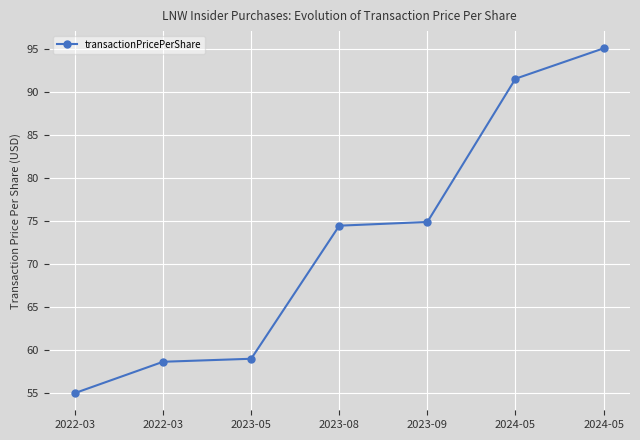

Between 2023-09 and 2023-08, which is larger?

2023-09